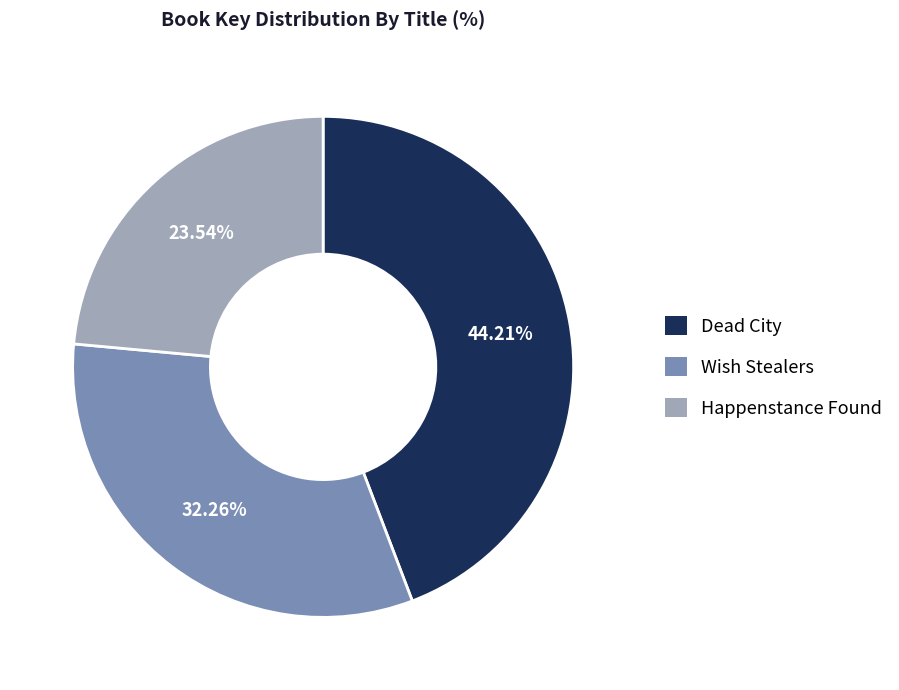

Which slice is the largest?

Dead City